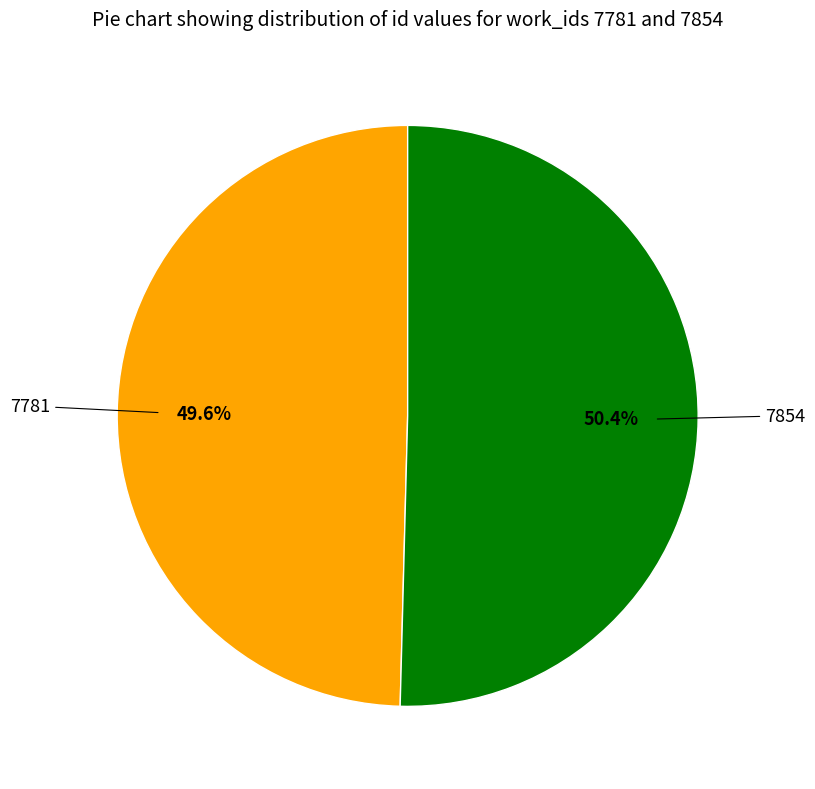

Is there any slice that represents more than half of the pie?

Yes